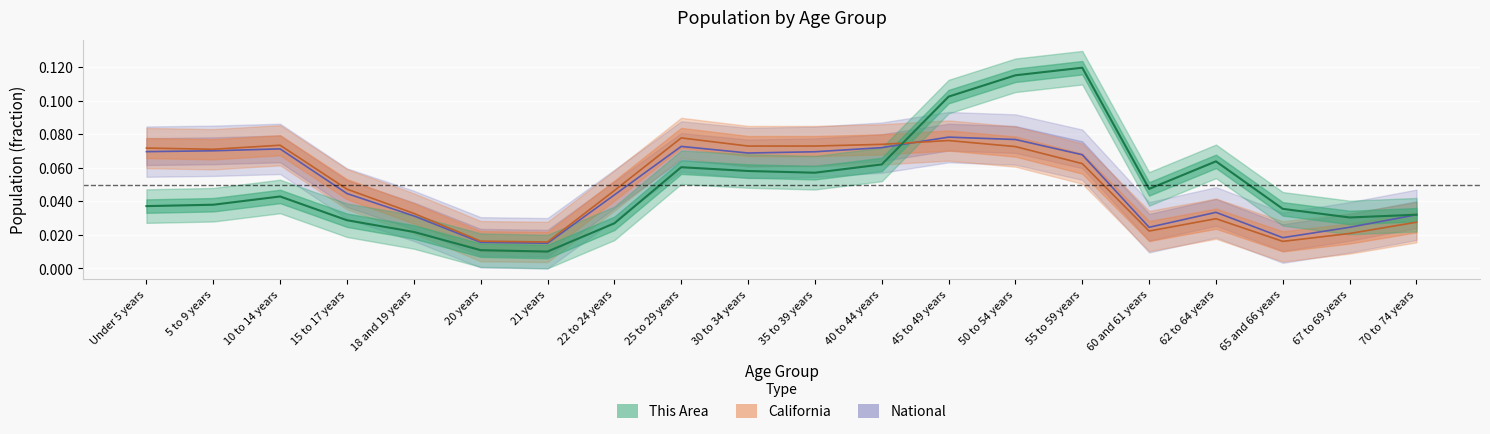

Reading left to right, what are all the values shown in this chart?

This Area: Under 5 years=0.0	5 to 9 years=0.0	10 to 14 years=0.0	15 to 17 years=0.0	18 and 19 years=0.0	20 years=0.0	21 years=0.0	22 to 24 years=0.0	25 to 29 years=0.1	30 to 34 years=0.1	35 to 39 years=0.1	40 to 44 years=0.1	45 to 49 years=0.1	50 to 54 years=0.1	55 to 59 years=0.1	60 and 61 years=0.0	62 to 64 years=0.1	65 and 66 years=0.0	67 to 69 years=0.0	70 to 74 years=0.0
California: Under 5 years=0.1	5 to 9 years=0.1	10 to 14 years=0.1	15 to 17 years=0.0	18 and 19 years=0.0	20 years=0.0	21 years=0.0	22 to 24 years=0.0	25 to 29 years=0.1	30 to 34 years=0.1	35 to 39 years=0.1	40 to 44 years=0.1	45 to 49 years=0.1	50 to 54 years=0.1	55 to 59 years=0.1	60 and 61 years=0.0	62 to 64 years=0.0	65 and 66 years=0.0	67 to 69 years=0.0	70 to 74 years=0.0
National: Under 5 years=0.1	5 to 9 years=0.1	10 to 14 years=0.1	15 to 17 years=0.0	18 and 19 years=0.0	20 years=0.0	21 years=0.0	22 to 24 years=0.0	25 to 29 years=0.1	30 to 34 years=0.1	35 to 39 years=0.1	40 to 44 years=0.1	45 to 49 years=0.1	50 to 54 years=0.1	55 to 59 years=0.1	60 and 61 years=0.0	62 to 64 years=0.0	65 and 66 years=0.0	67 to 69 years=0.0	70 to 74 years=0.0